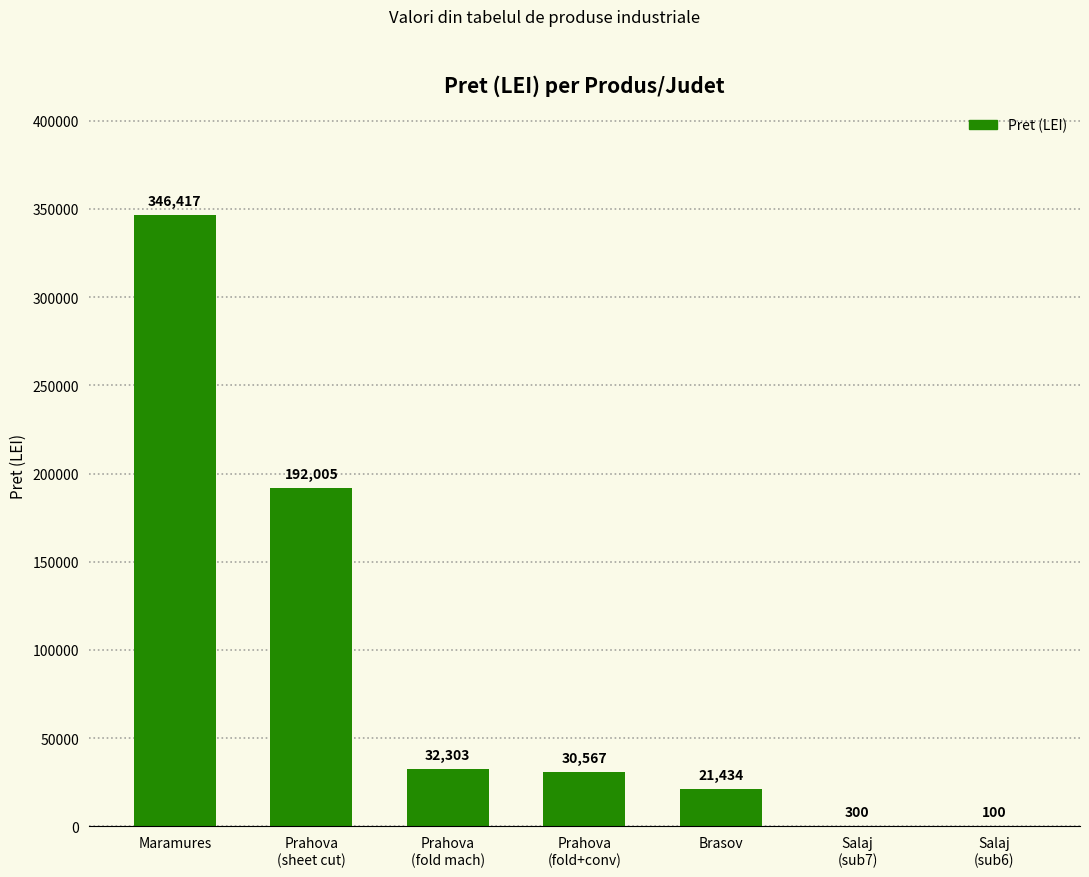

Where does the data first go above 30567?

Maramures